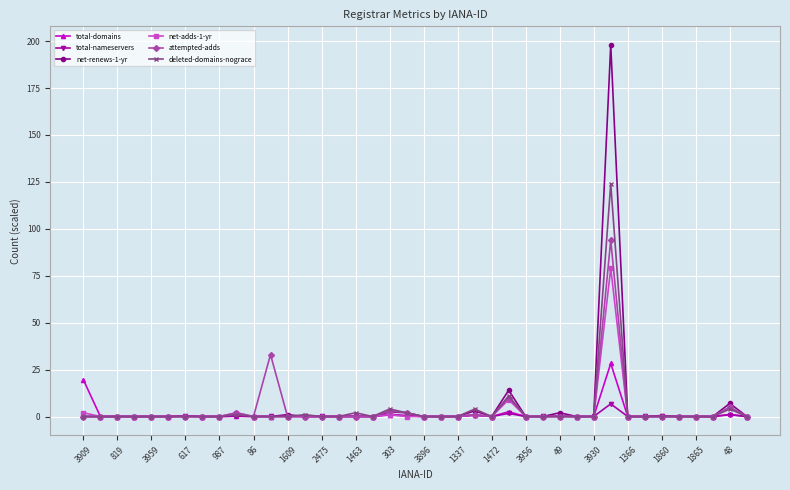

Is this an area chart (filled region under the line)?

No